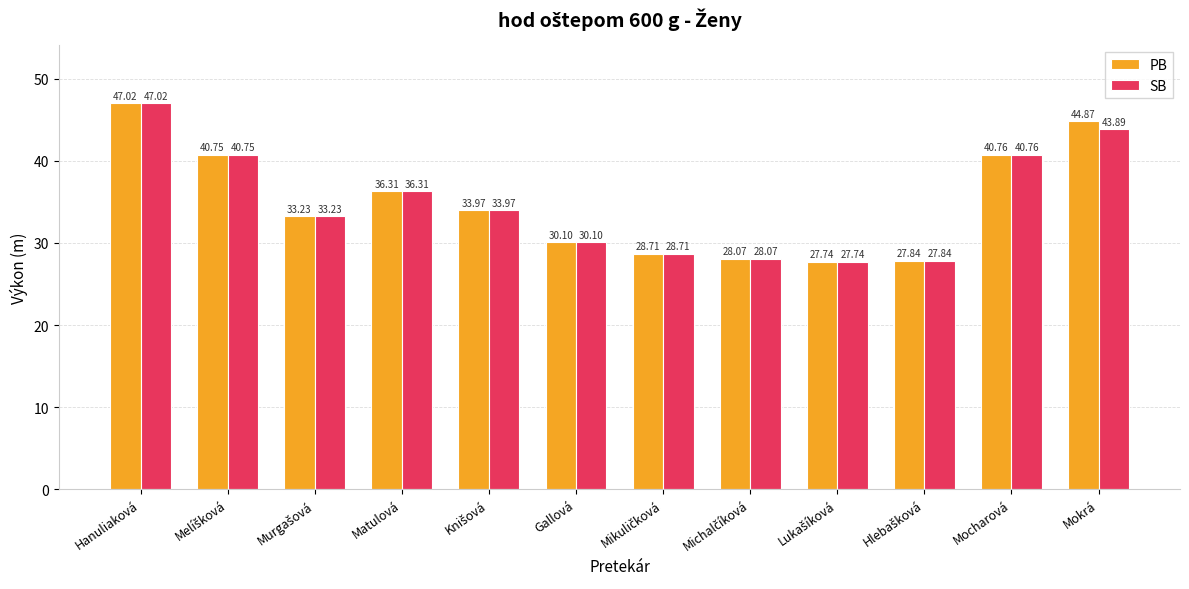

Rank the series by their average value, from highest to lowest.

PB, SB